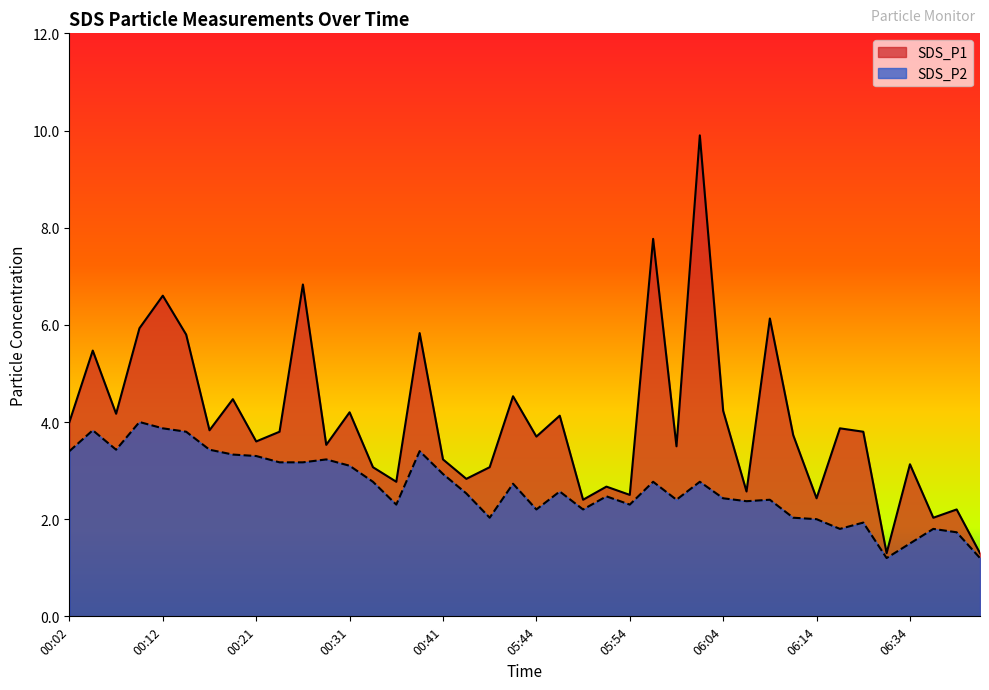

True or false: SDS_P2 and SDS_P1 intersect in this chart.

False